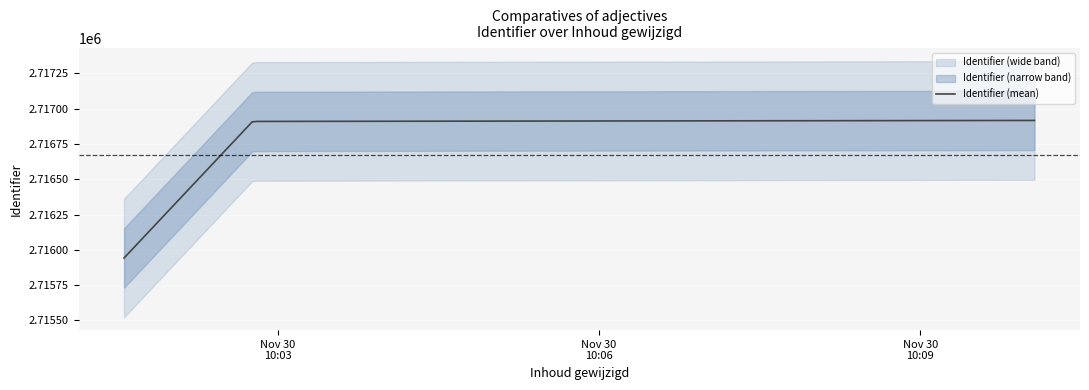

What is the minimum value shown in the chart?

2715942